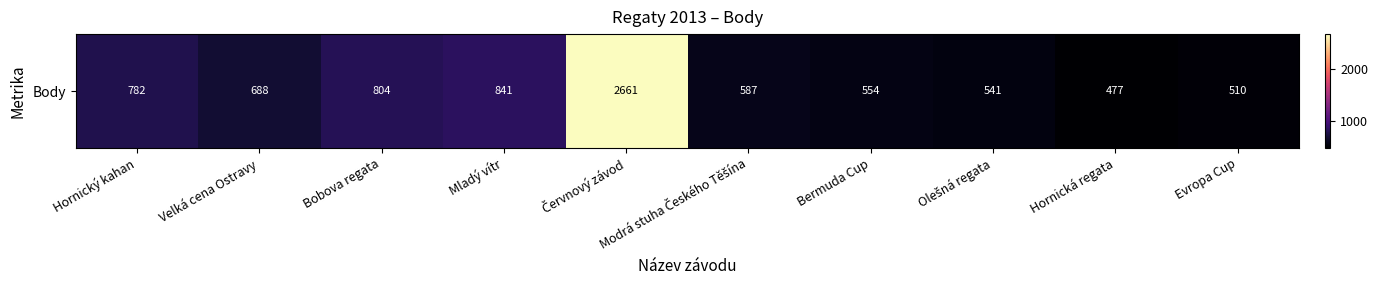

List the labels in order of value, largest first.

Červnový závod, Mladý vítr, Bobova regata, Hornický kahan, Velká cena Ostravy, Modrá stuha Českého Těšína, Bermuda Cup, Olešná regata, Evropa Cup, Hornická regata